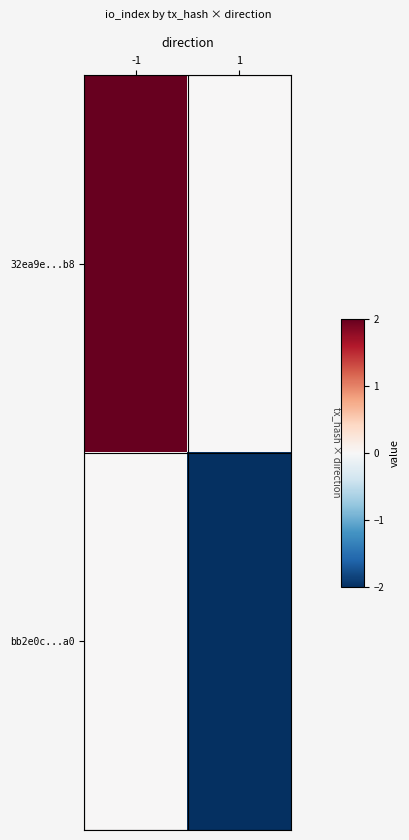

At which category is the sum across all series the highest?

-1